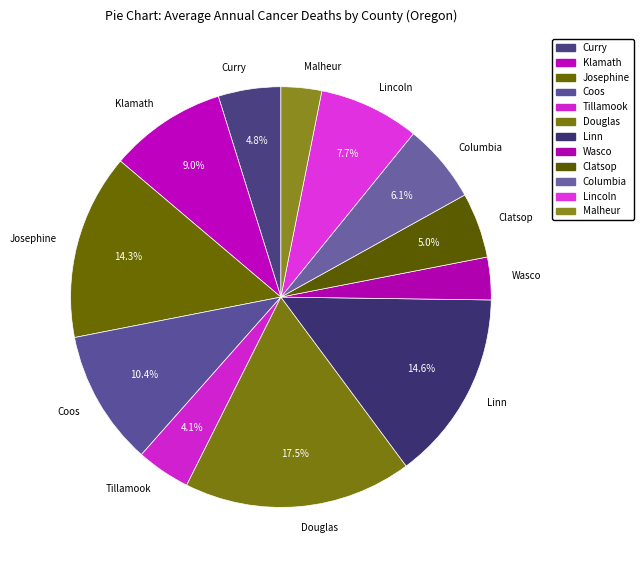

Does Clatsop account for over 50% of the chart?

No